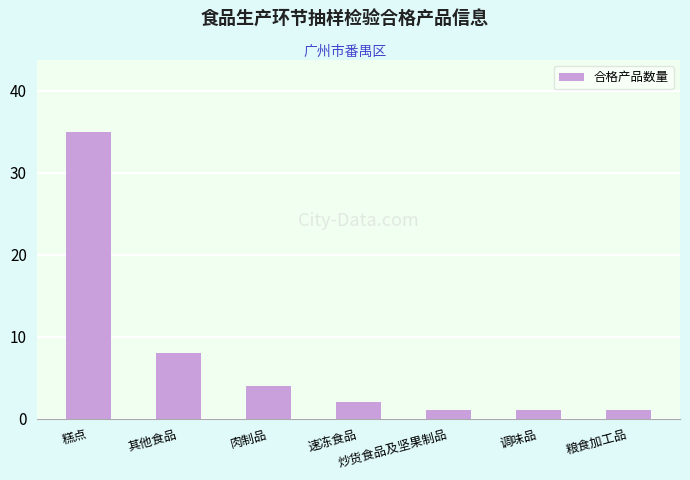

Approximately how many times larger is the value at 其他食品 compared to 糕点?

0.2